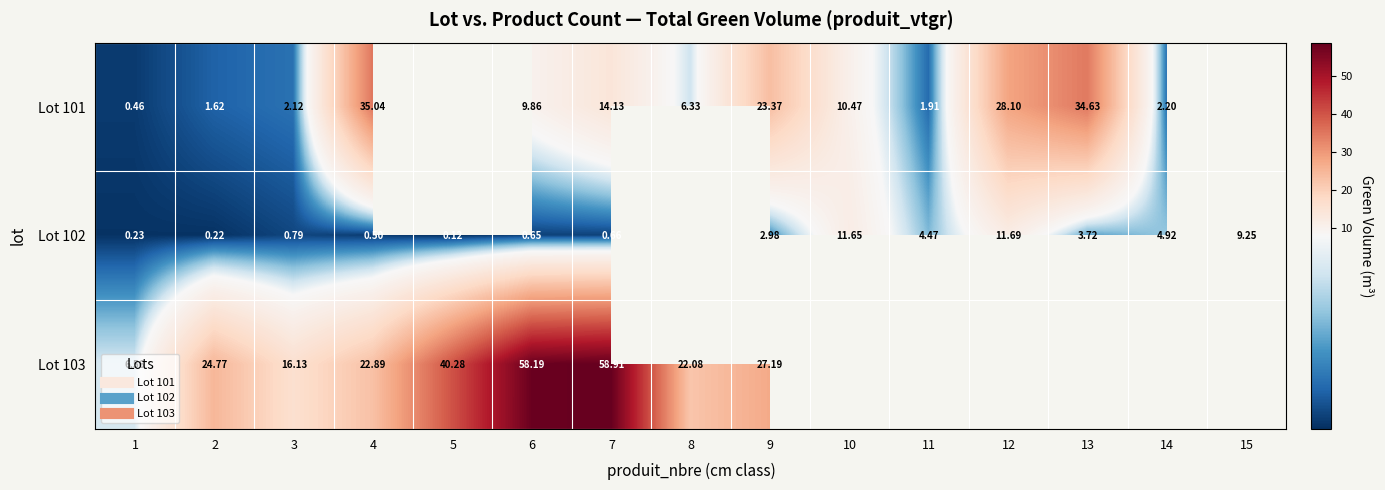

Where does the Lot 101 series first go above 23?

4